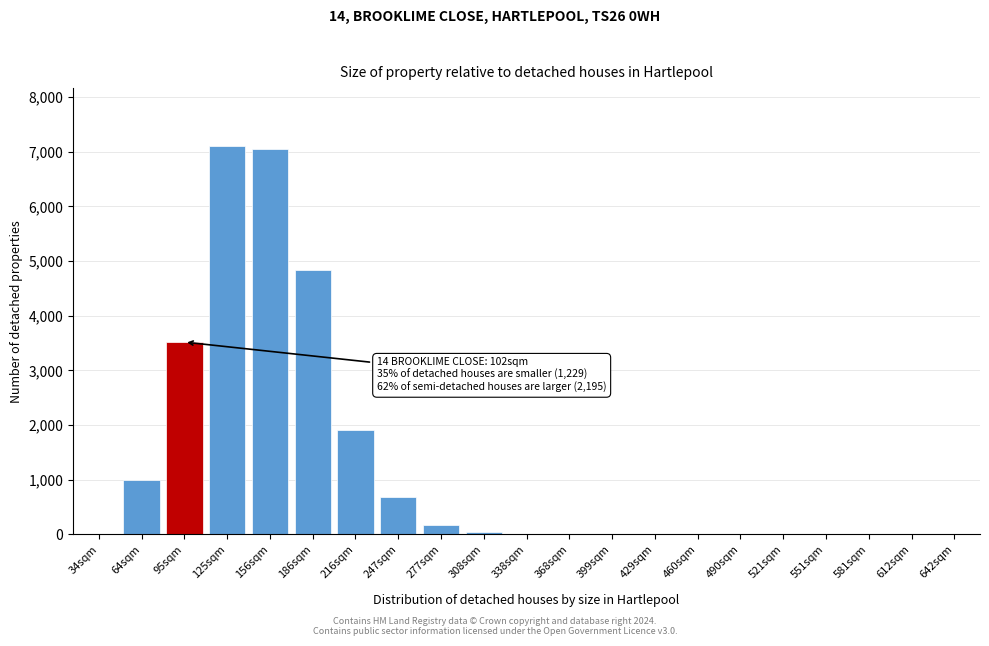

What is the sum of all values?

26298